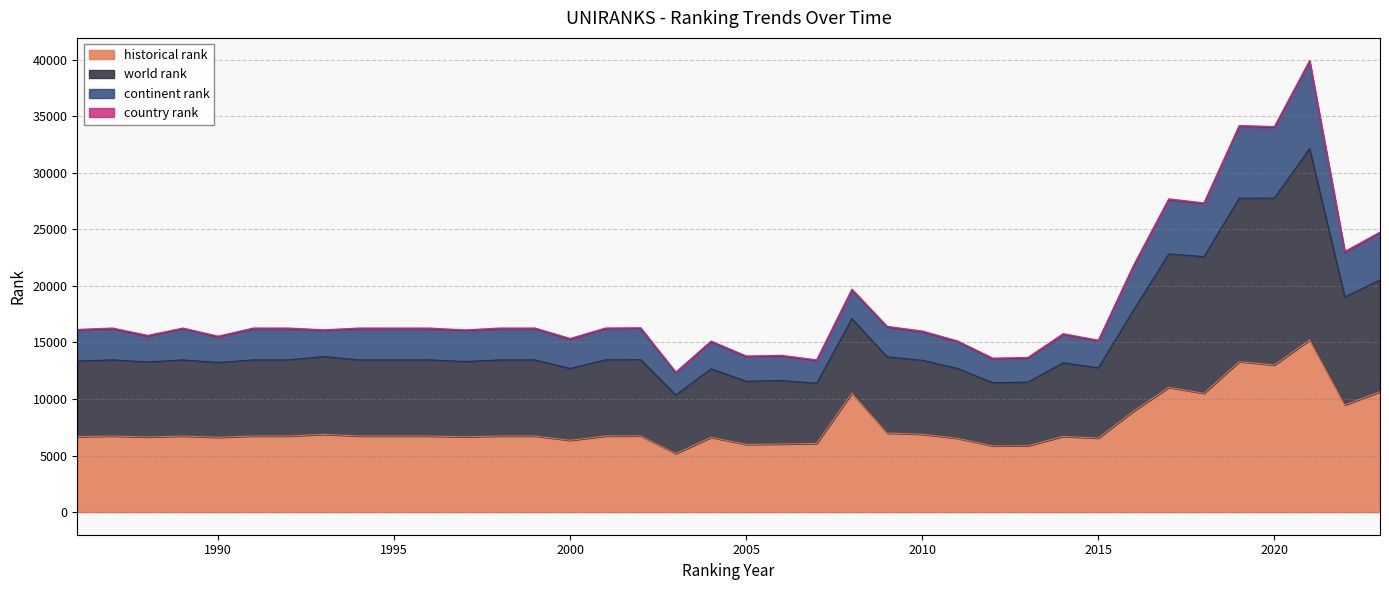

List the labels in order of continent rank value, largest first.

2021, 2019, 2020, 2017, 2018, 2023, 2022, 2016, 2008, 2009, 2002, 1987, 1989, 1991, 1992, 1994, 1995, 1996, 1998, 1999, 2001, 1986, 1993, 1997, 2010, 2014, 1988, 1990, 2000, 2015, 2011, 2004, 2006, 2005, 2013, 2012, 2007, 2003